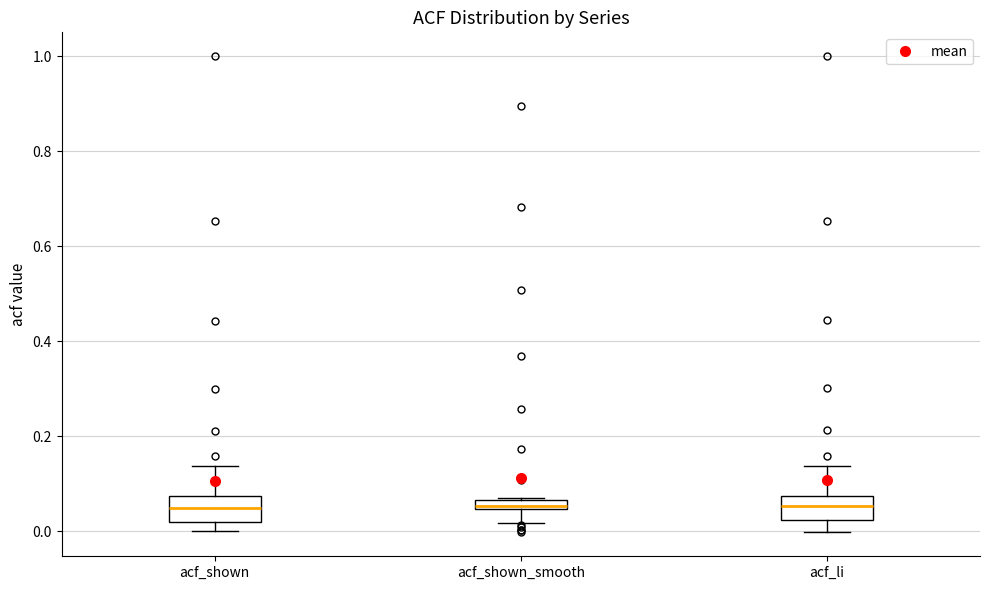

Where does the median line of the box for acf_shown sit on the y-axis? The values are not printed on the chart, so give them approximately, as read against the axis.

0.04